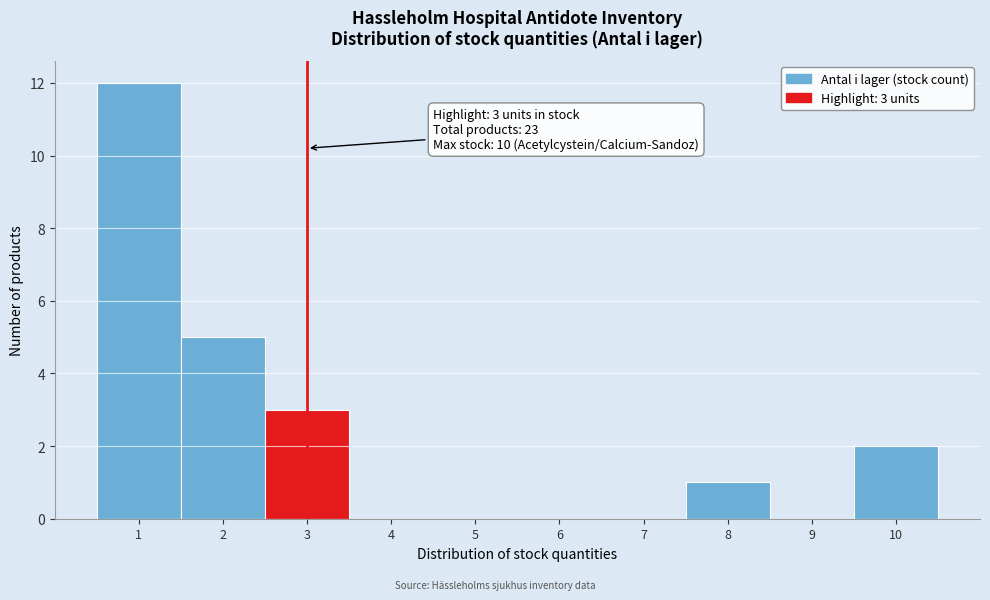

Which range on the x-axis has the tallest bar?

0.5 to 1.5